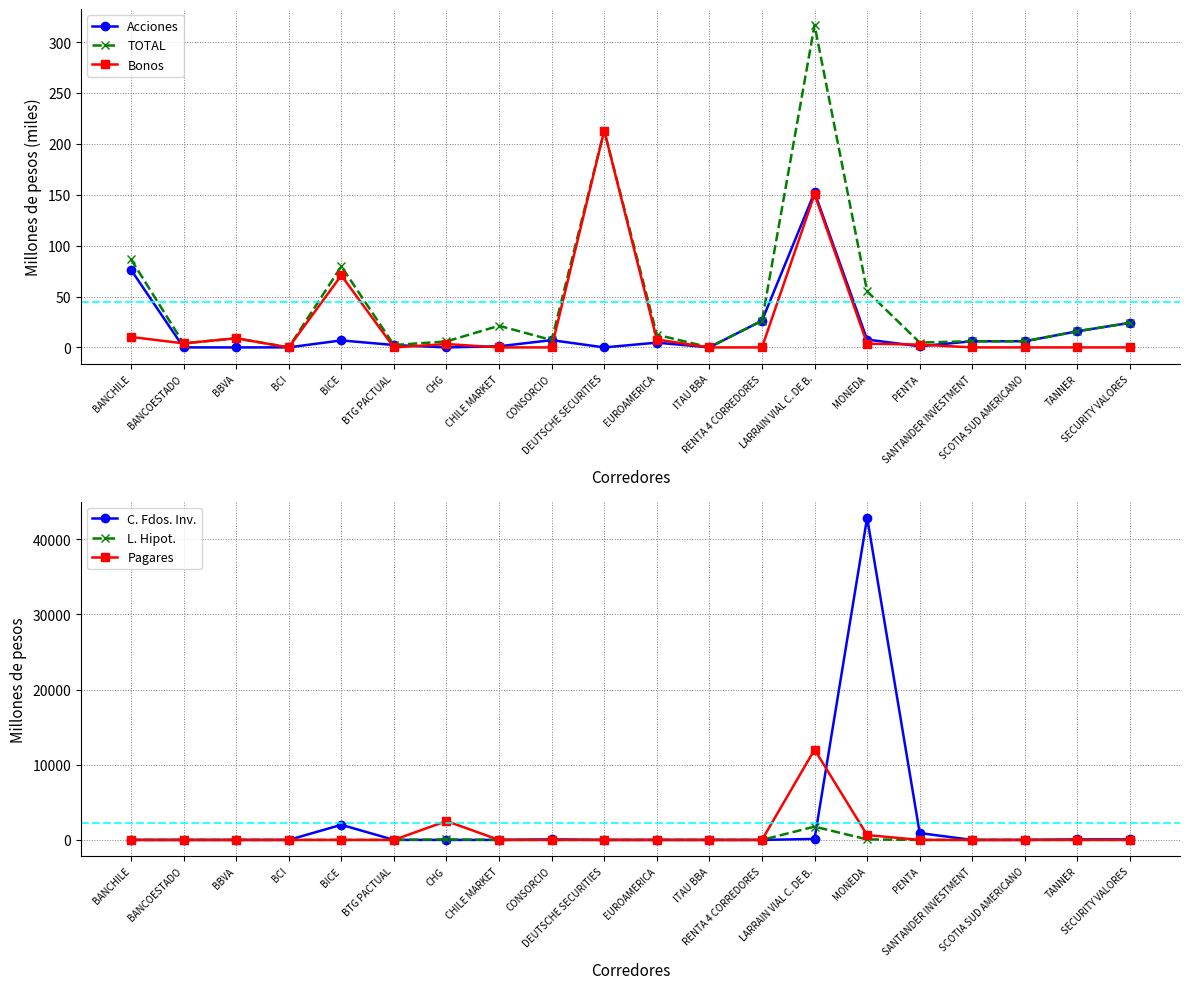

After their last crossing, which series has the higher values: L. Hipot. or Acciones?

Acciones